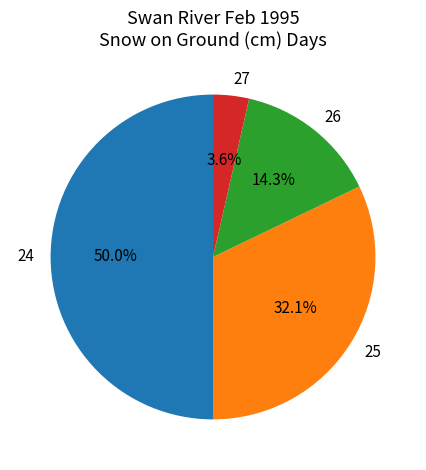

Which has a higher value, 27 or 26?

26